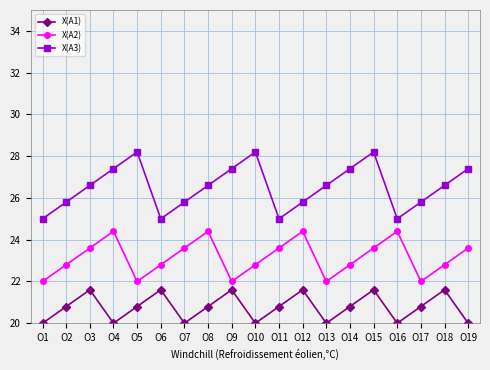

The value of X(A2) at O11 is 23.6. True or false?

True